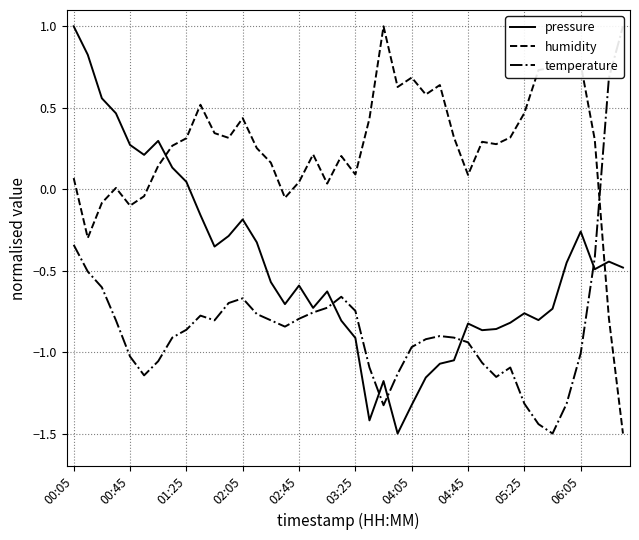

The humidity series shows -0.1 at 15. True or false?

False